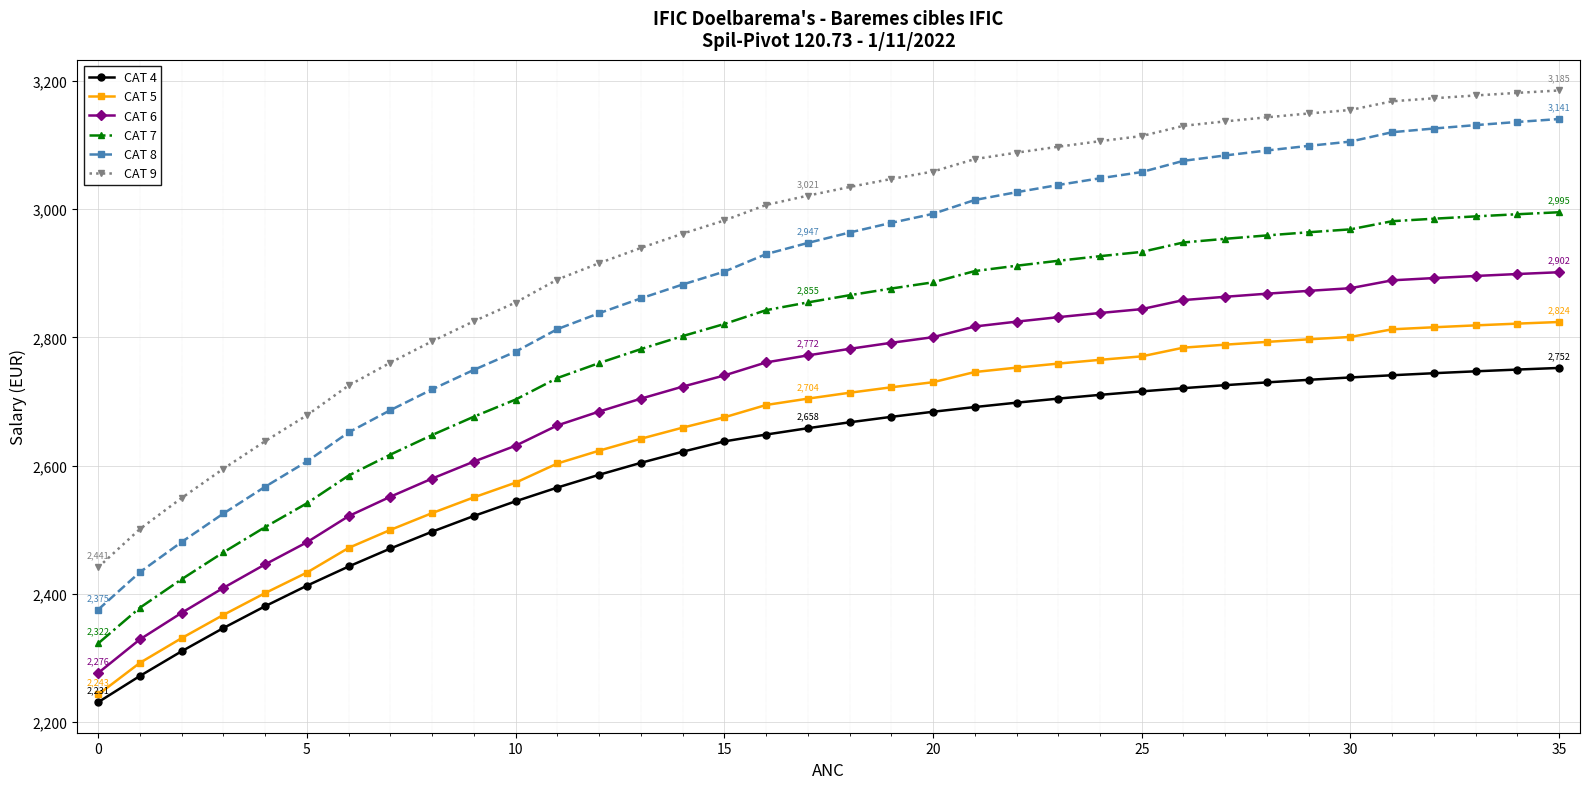

Which series has the largest range (max minus min)?

CAT 8